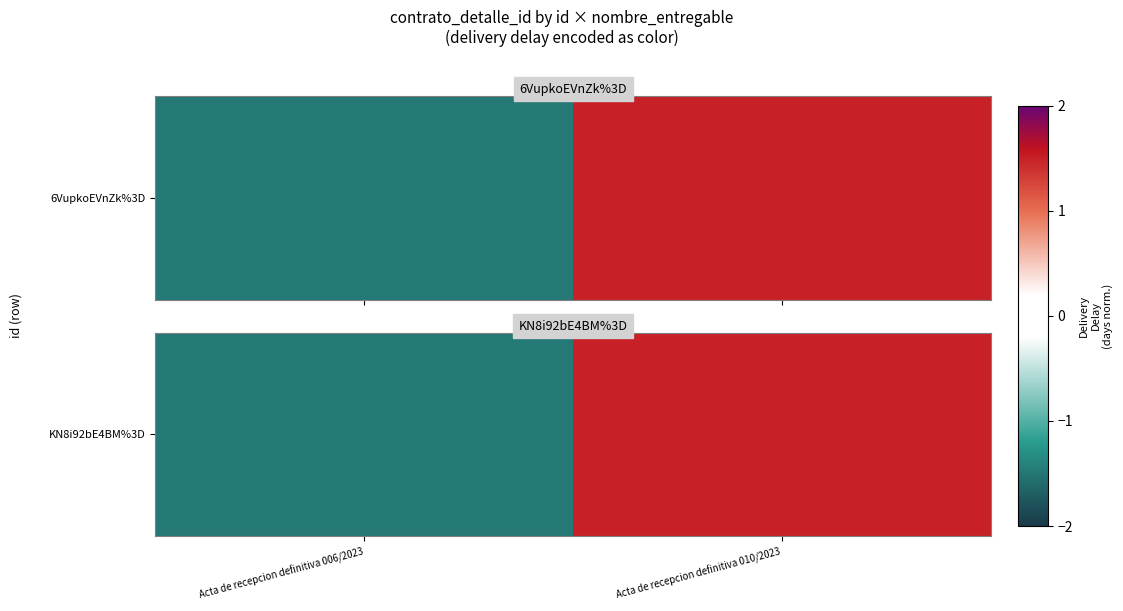

What is the maximum value shown in the chart?

1.5